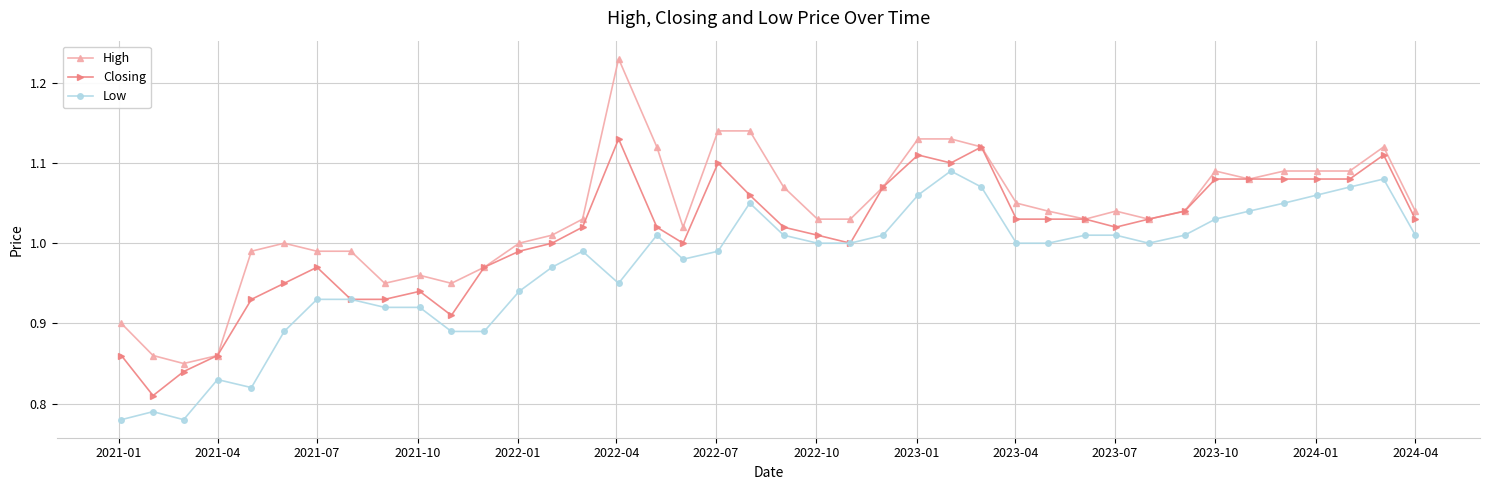

True or false: High has more than 2 interior local peaks.

True